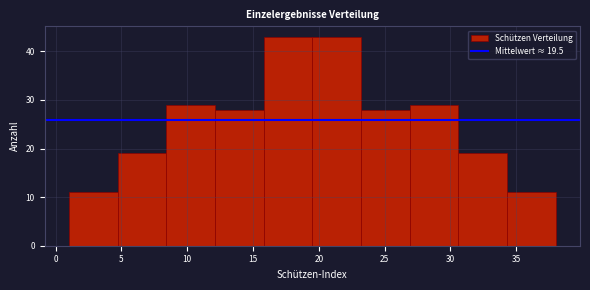

Reading left to right, list every bar in this chart as the range it spans on the x-axis followed by its height. Neither the bar edges nor the heights are printed on the chart, so give them approximately, as read against the axes.

1.0 to 4.7: 11
4.7 to 8.4: 19
8.4 to 12.1: 29
12.1 to 15.8: 28
15.8 to 19.5: 43
19.5 to 23.2: 43
23.2 to 26.9: 28
26.9 to 30.6: 29
30.6 to 34.3: 19
34.3 to 38.0: 11